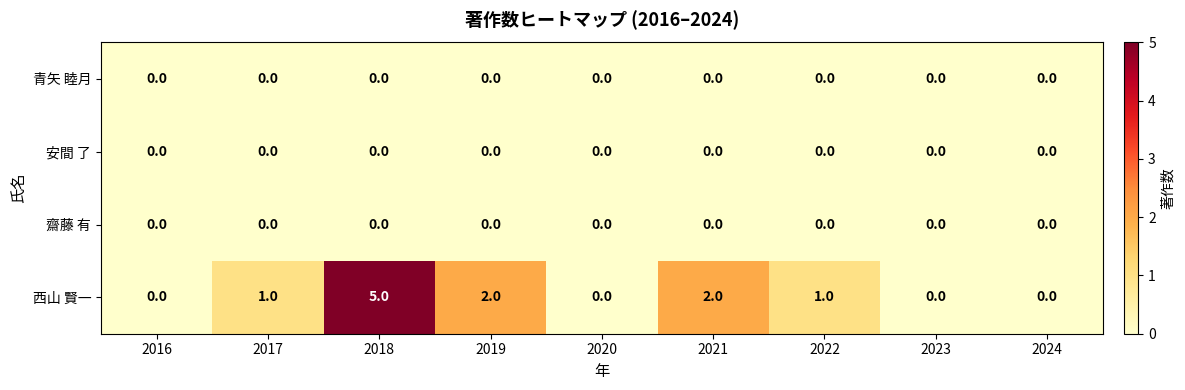

What is the difference between the 西山 賢一 values at 2018 and 2016?

5